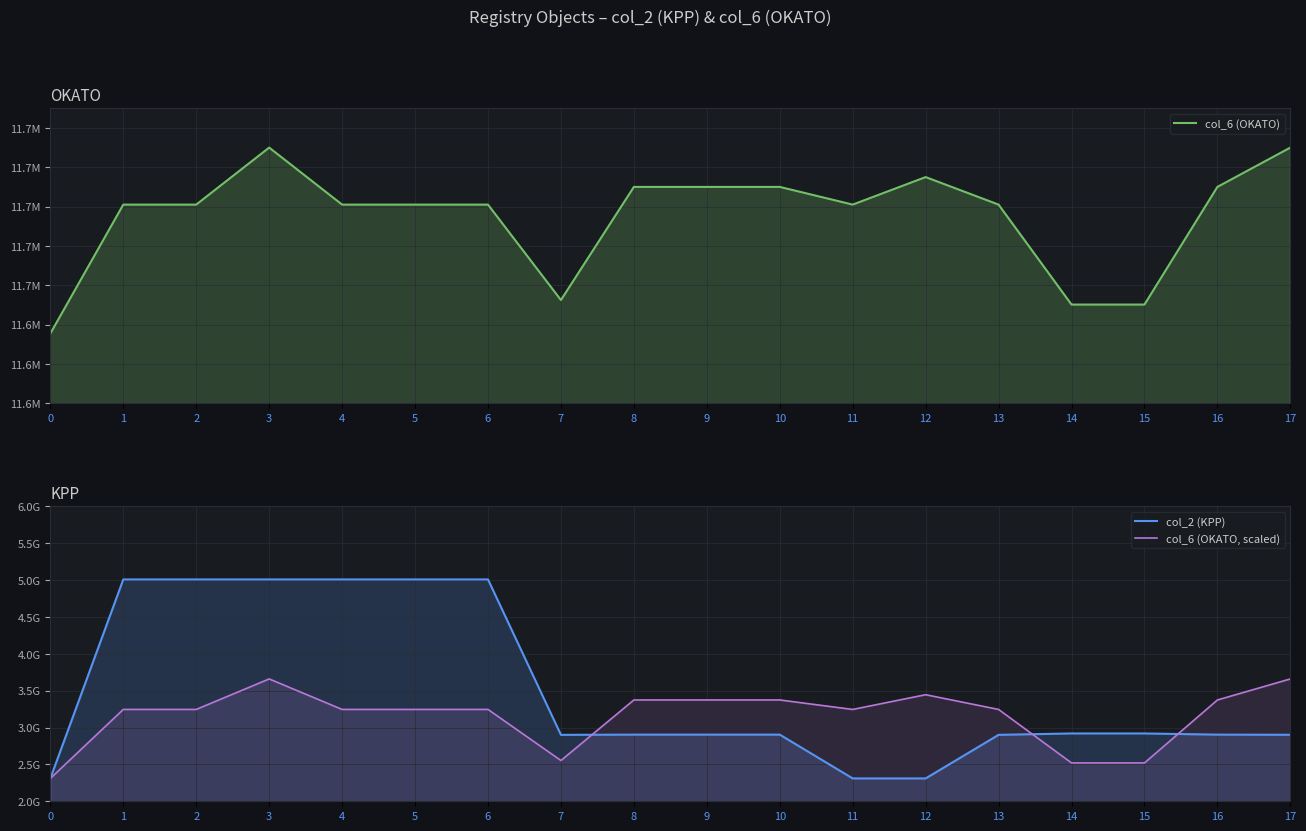

True or false: col_6 (OKATO) and col_6 (OKATO, scaled) cross at least once.

False